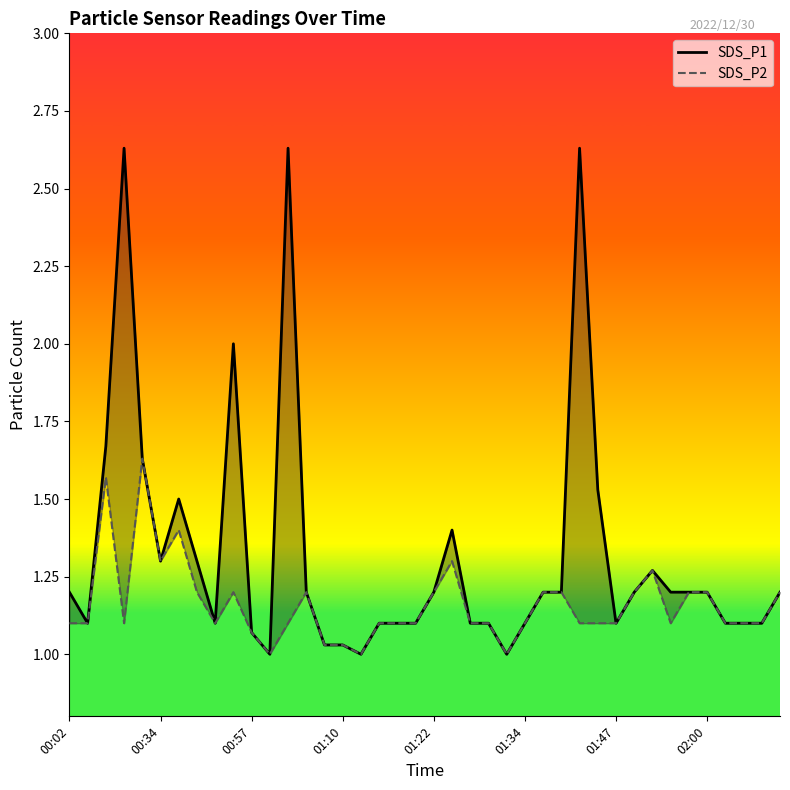

The SDS_P1 series shows 0.5 at 11. True or false?

False